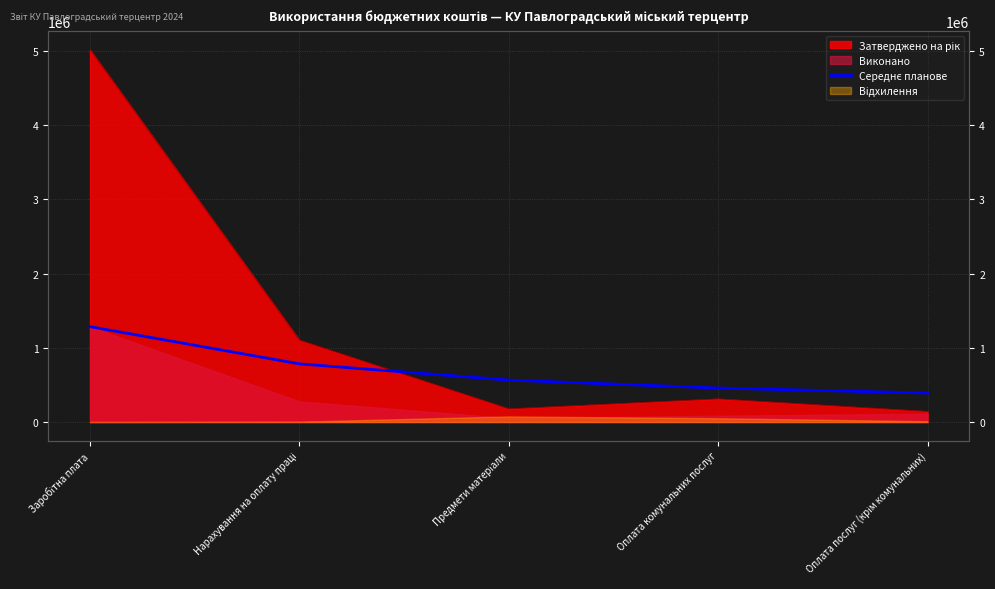

Is it true that the value at Предмети матеріали is 900617.0?

False